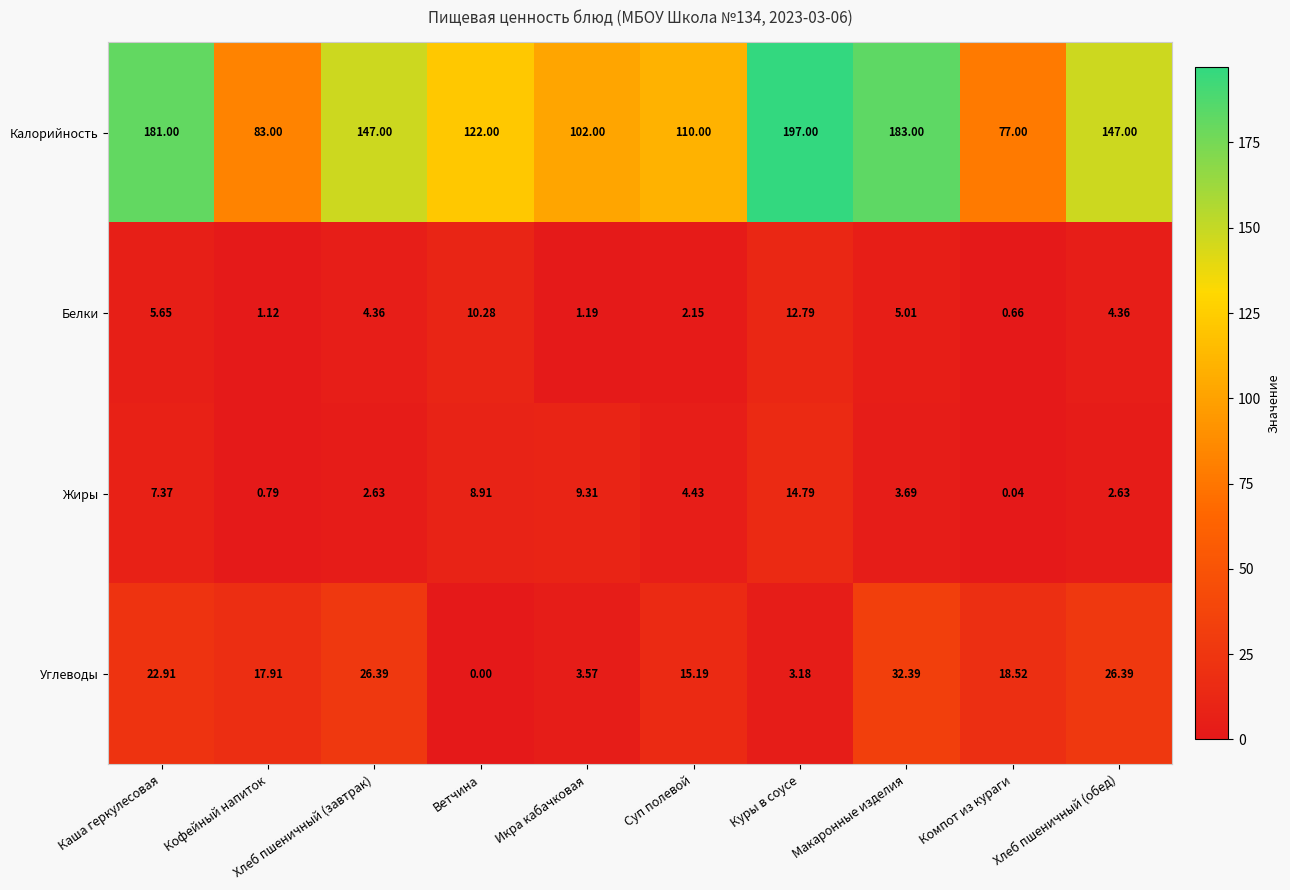

How many categories are shown in the chart?

10